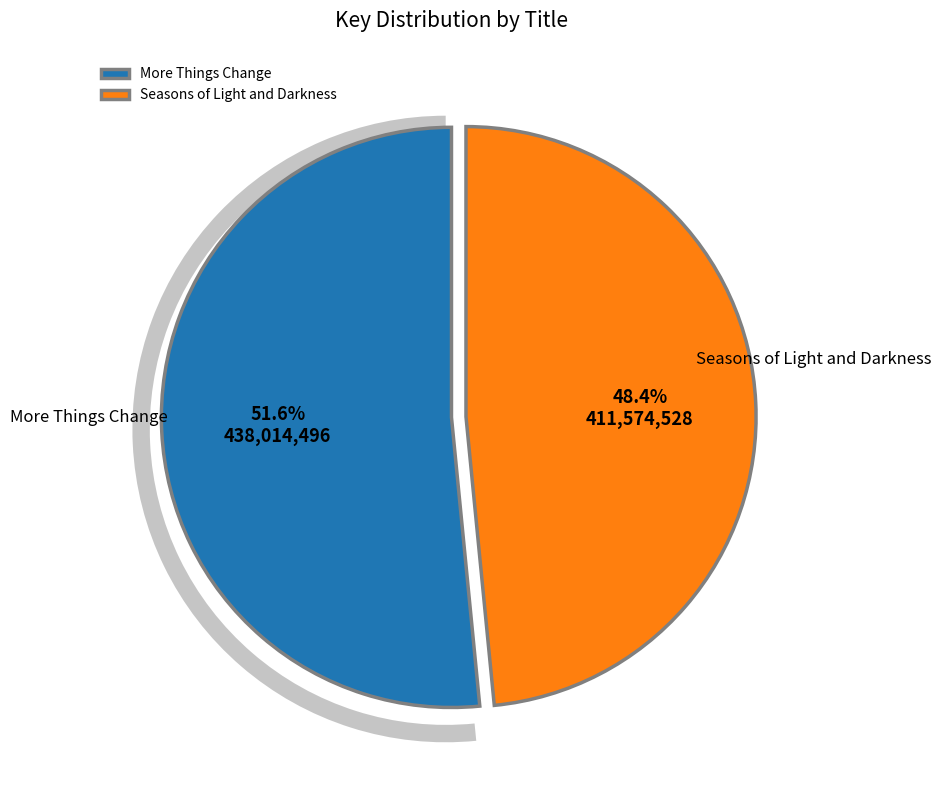

Does Seasons of Light and Darkness account for over 50% of the chart?

No